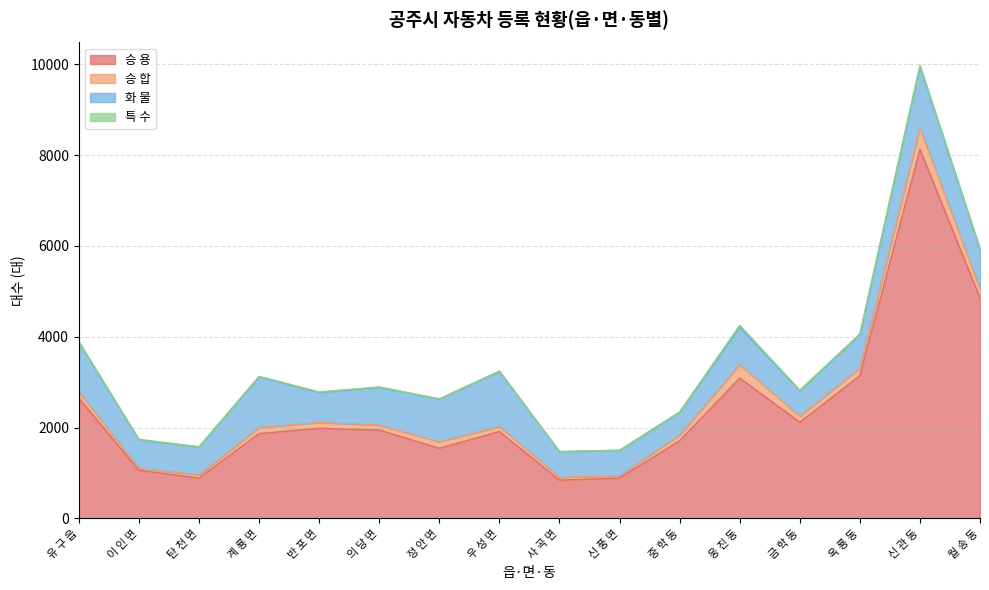

Reading left to right, what are all the values shown in this chart?

승 용: 유 구 읍=2644	이 인 면=1059	탄 천 면=888	계 룡 면=1867	반 포 면=1982	의 당 면=1944	정 안 면=1542	우 성 면=1911	사 곡 면=841	신 풍 면=886	중 학 동=1707	웅 진 동=3088	금 학 동=2117	옥 룡 동=3139	신 관 동=8126	월 송 동=4850
승 합: 유 구 읍=139	이 인 면=42	탄 천 면=70	계 룡 면=135	반 포 면=130	의 당 면=110	정 안 면=147	우 성 면=113	사 곡 면=64	신 풍 면=49	중 학 동=129	웅 진 동=299	금 학 동=135	옥 룡 동=173	신 관 동=474	월 송 동=206
화 물: 유 구 읍=1096	이 인 면=631	탄 천 면=615	계 룡 면=1117	반 포 면=661	의 당 면=832	정 안 면=940	우 성 면=1212	사 곡 면=565	신 풍 면=562	중 학 동=498	웅 진 동=825	금 학 동=562	옥 룡 동=734	신 관 동=1352	월 송 동=858
특 수: 유 구 읍=11	이 인 면=7	탄 천 면=4	계 룡 면=8	반 포 면=12	의 당 면=9	정 안 면=2	우 성 면=8	사 곡 면=1	신 풍 면=4	중 학 동=9	웅 진 동=40	금 학 동=7	옥 룡 동=17	신 관 동=29	월 송 동=25